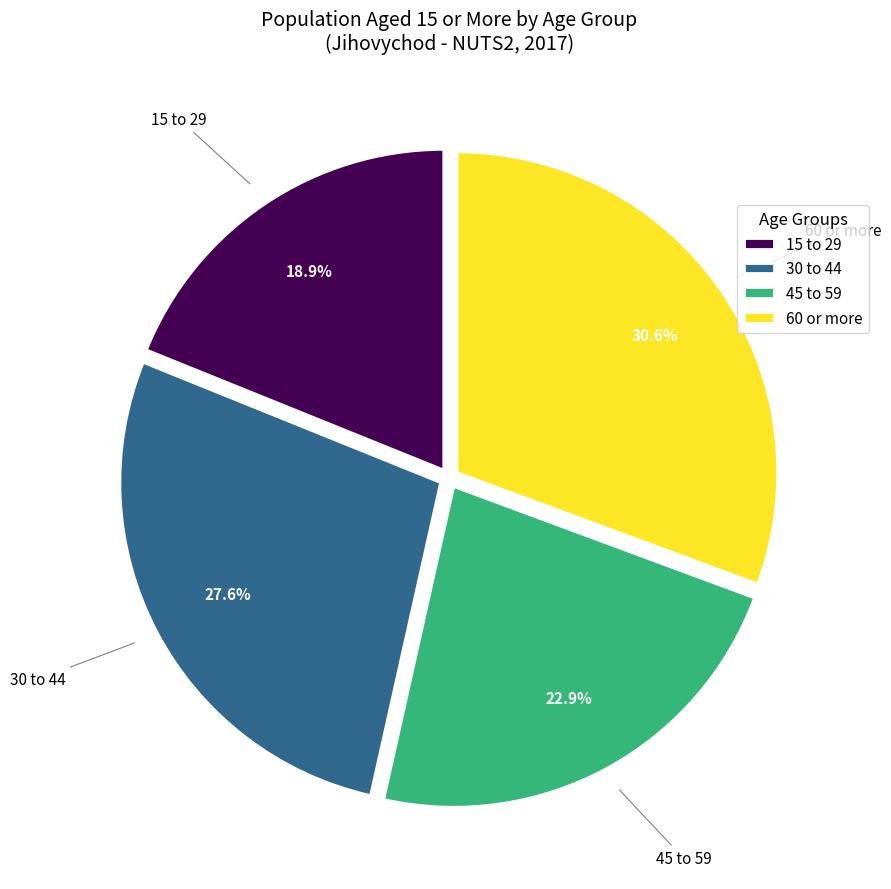

How many segments does this pie chart have?

4